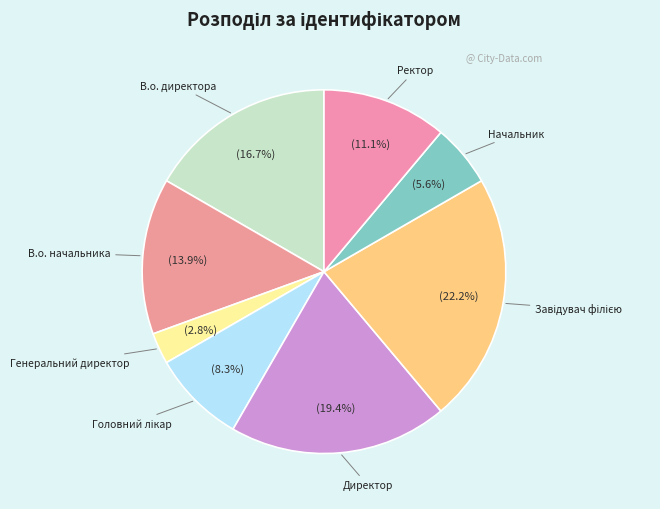

Does Директор account for over 50% of the chart?

No